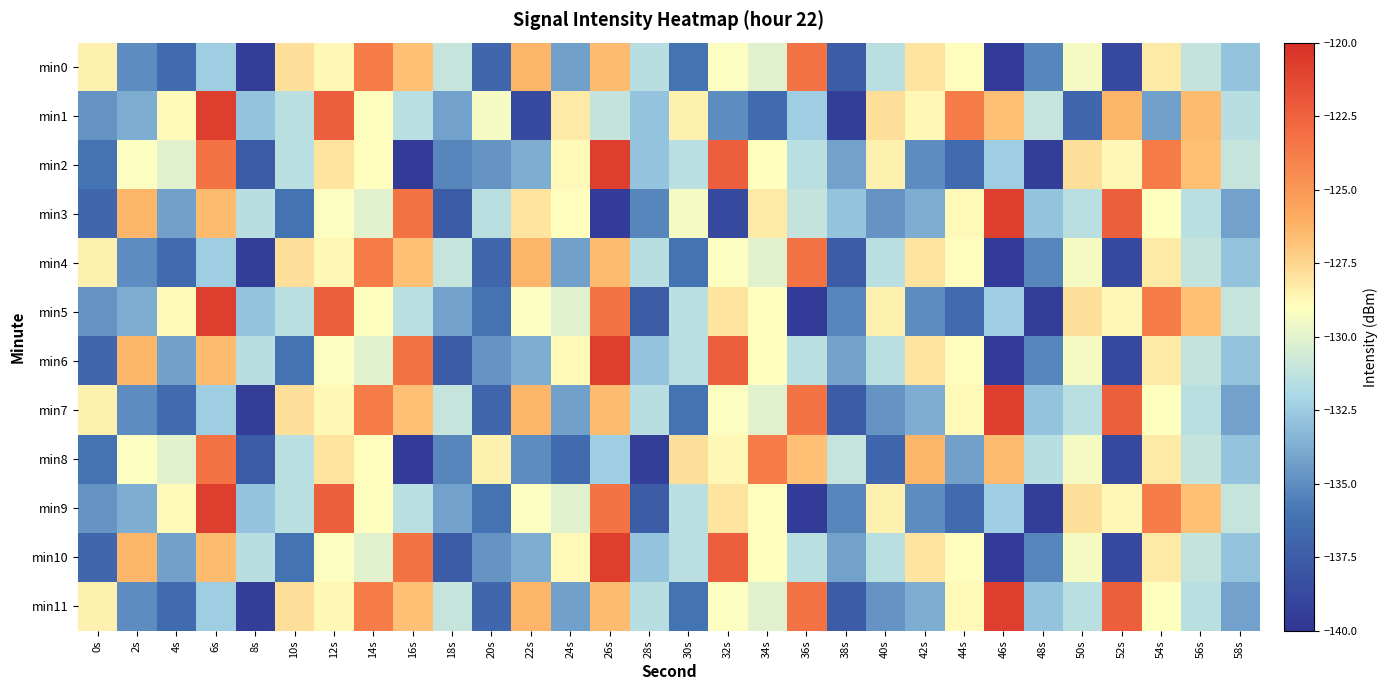

Count the number of categories in the chart.

30